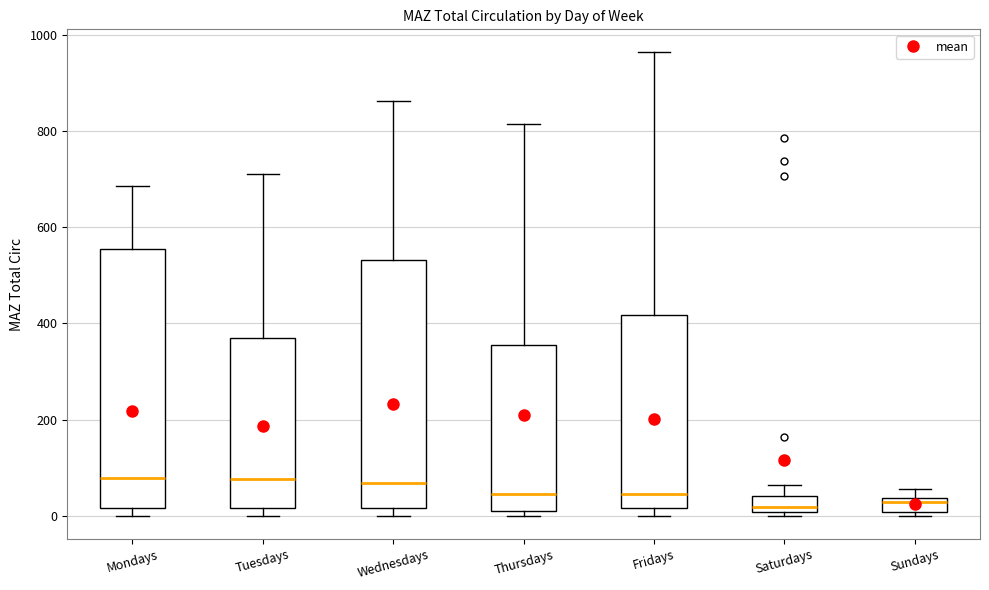

Which box is the tallest, from its lower edge to its upper edge?

Mondays